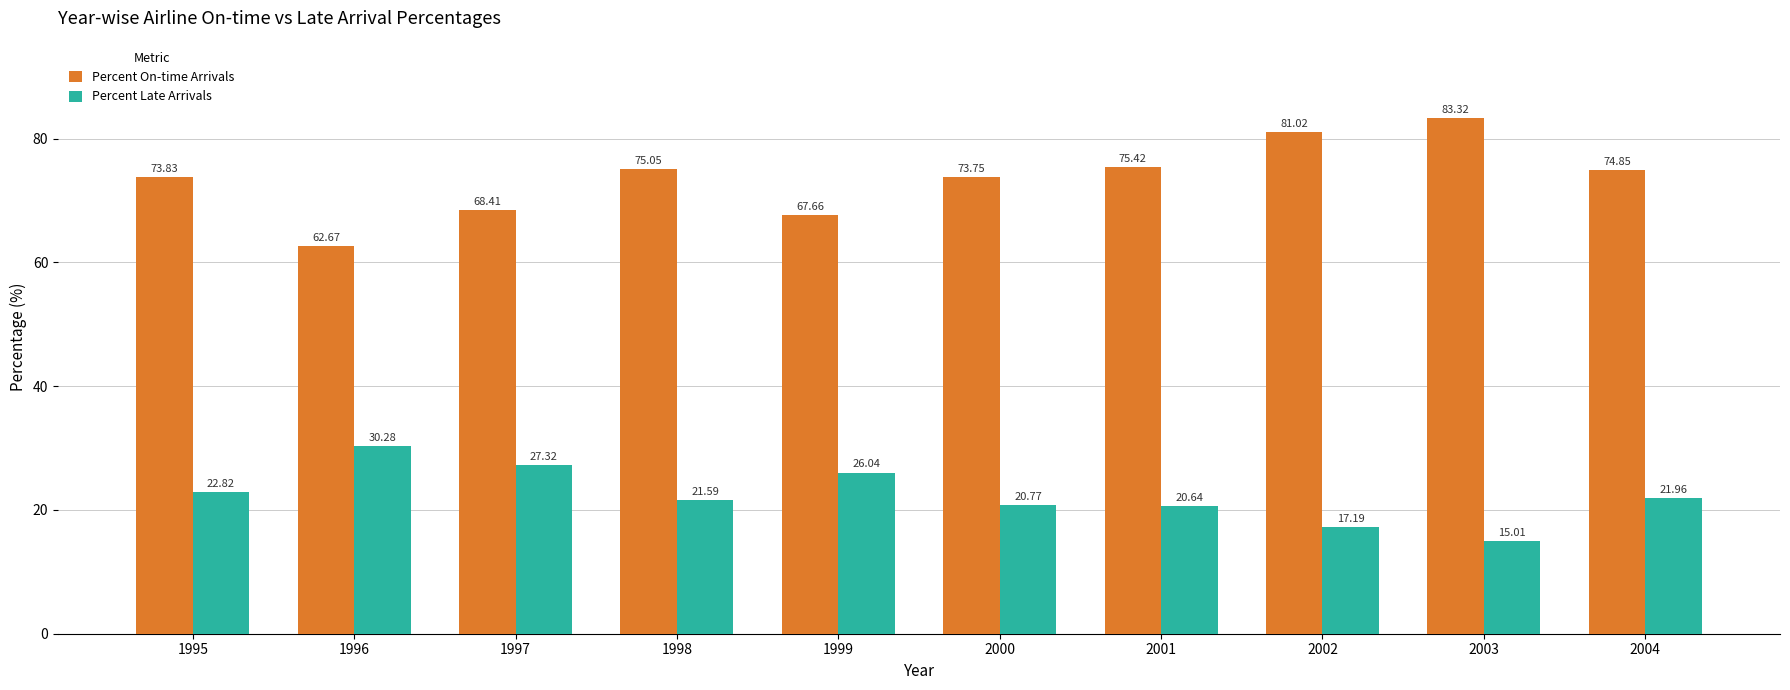

True or false: Percent Late Arrivals has a value of 27.3 at 1997.

True